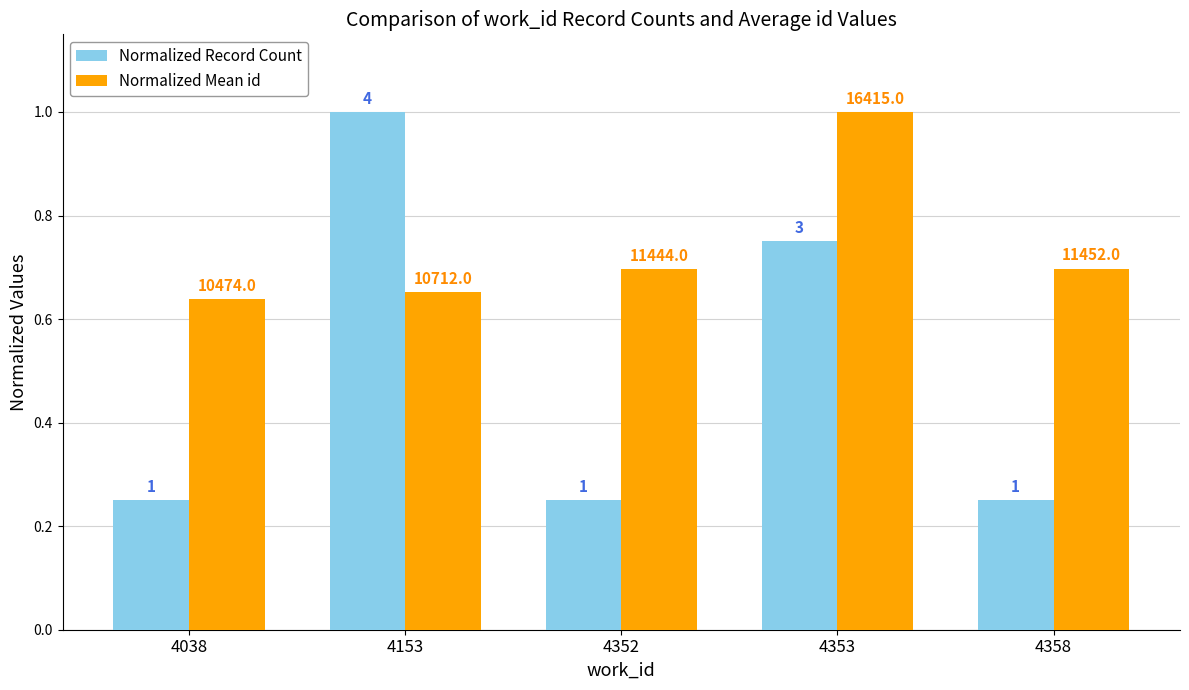

Does the chart contain stacked bars?

No